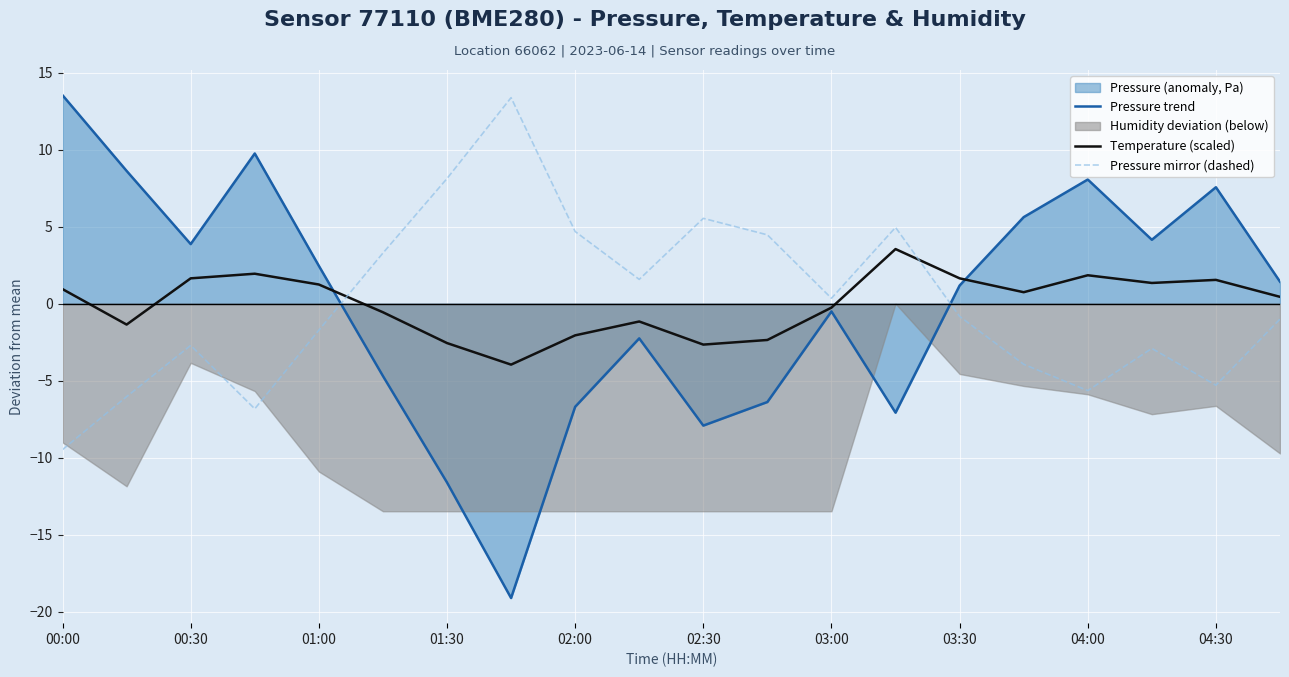

How many values in Pressure mirror (dashed) are above zero?

9